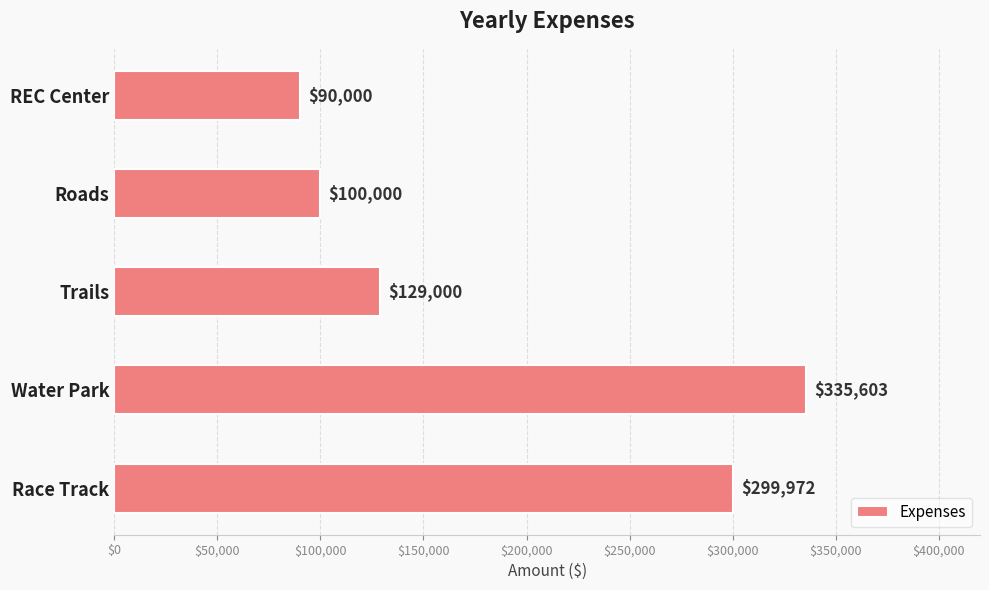

Rank the categories by value from highest to lowest.

Water Park, Race Track, Trails, Roads, REC Center